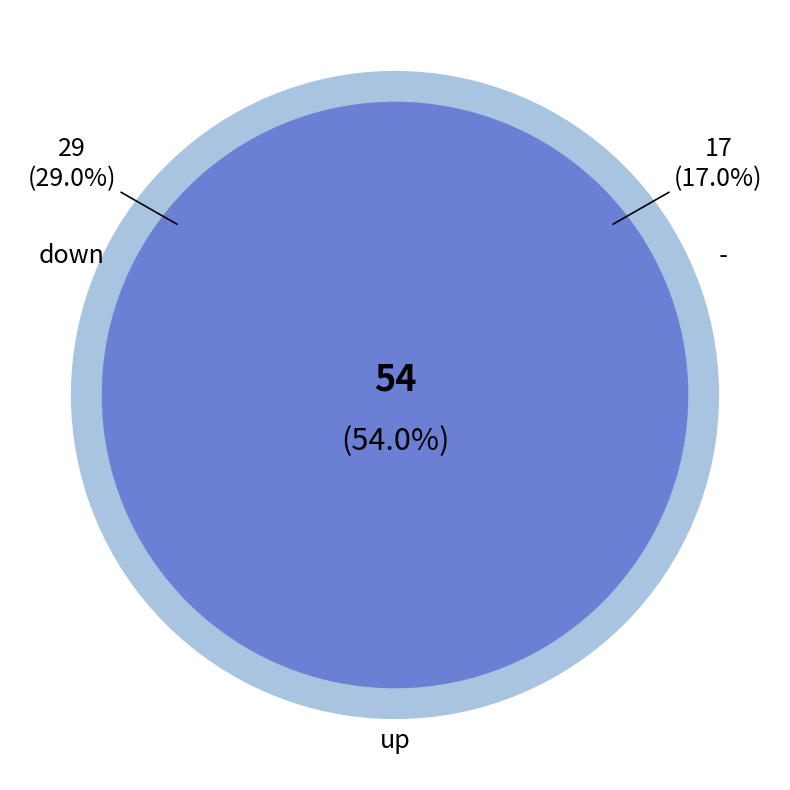

What percentage is the down slice, to the nearest percent?

29%